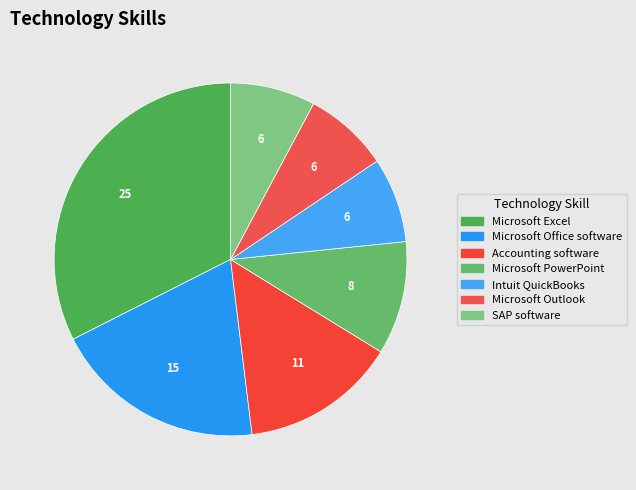

Is the sum of Microsoft Excel and Intuit QuickBooks greater than half?

No